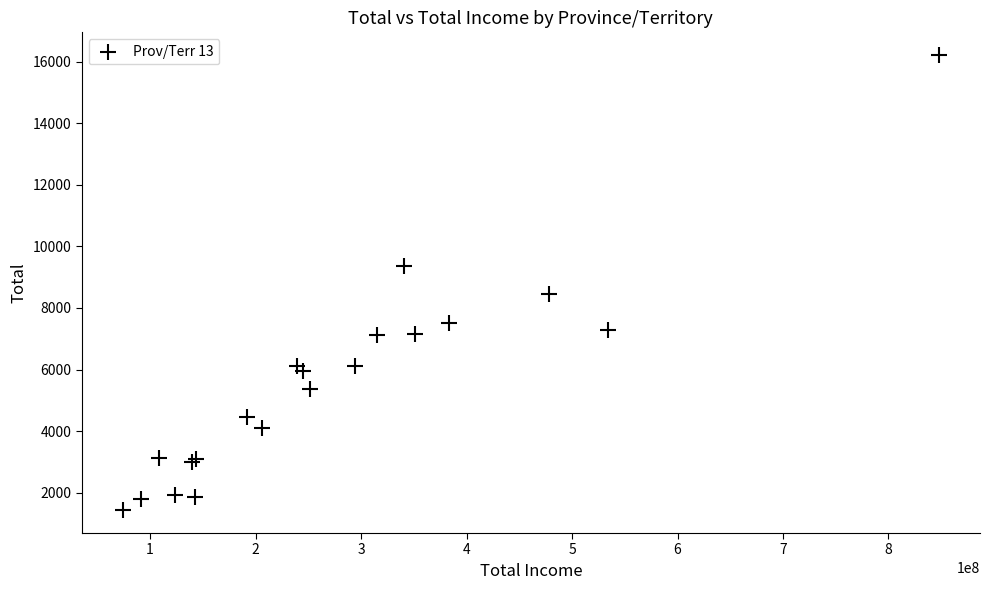

What Y value in the scatter plot is closest to 8820?

8460